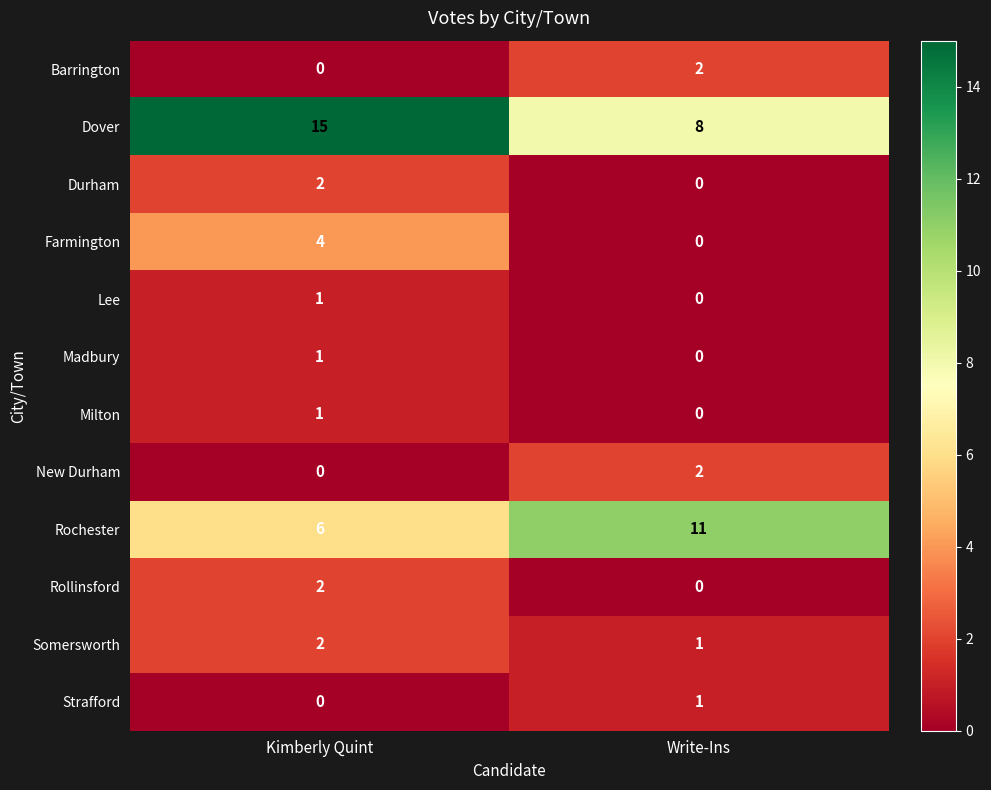

What is the difference between the maximum and minimum values in the Rochester series?

5